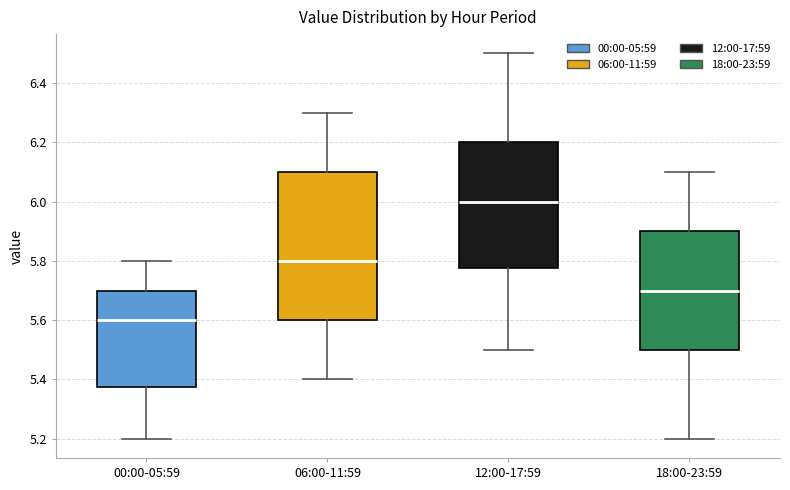

Reading left to right, transcribe this box plot: for each box, give where its median line is, the range the box spans, and where its two whiskers end, as read against the y-axis. The values are not printed on the chart, so give them approximately, as read against the axis.

00:00-05:59: median 5.60, box 5.38 to 5.70, whiskers 5.20 to 5.80
06:00-11:59: median 5.80, box 5.60 to 6.10, whiskers 5.40 to 6.30
12:00-17:59: median 6.00, box 5.78 to 6.20, whiskers 5.50 to 6.50
18:00-23:59: median 5.70, box 5.50 to 5.90, whiskers 5.20 to 6.10